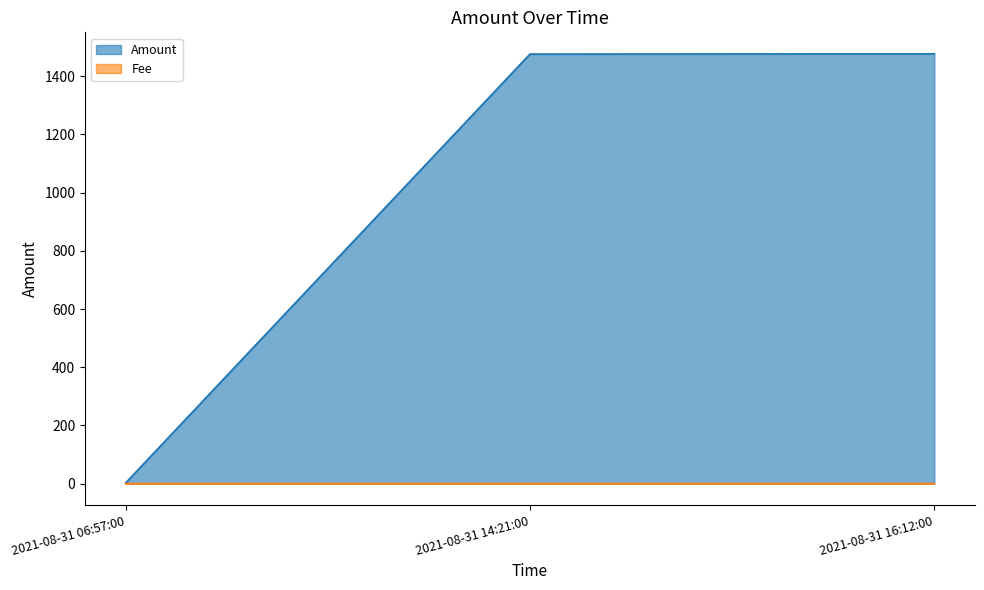

Read the Amount value at 2021-08-31 14:21:00.

1476.2